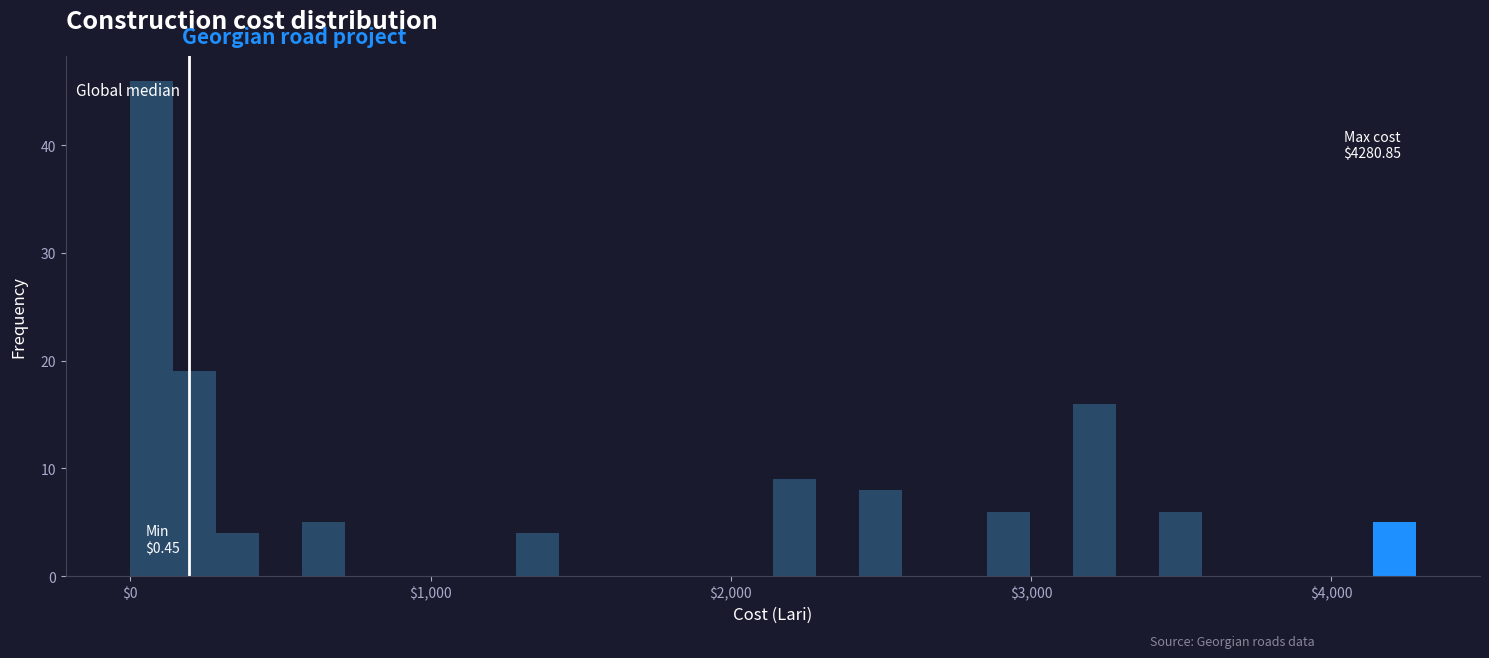

Read against the x-axis, roughly where is the centre of the tallest bar?

100